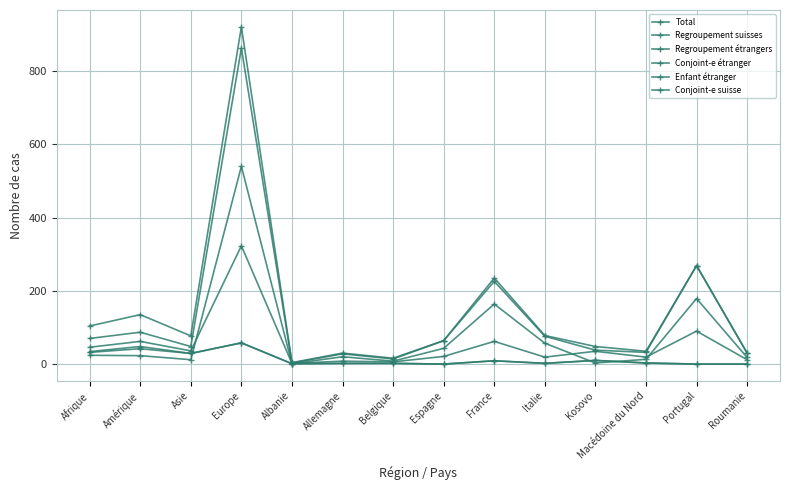

How many data points does each series have?

14